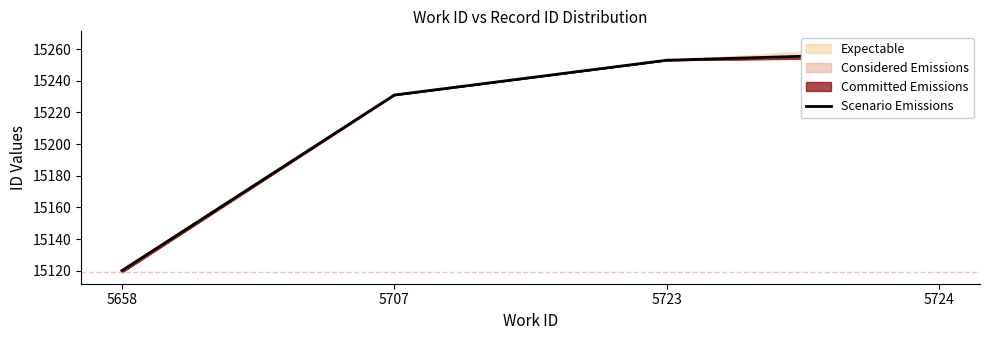

Rank the categories by value from lowest to highest.

5658, 5707, 5723, 5724